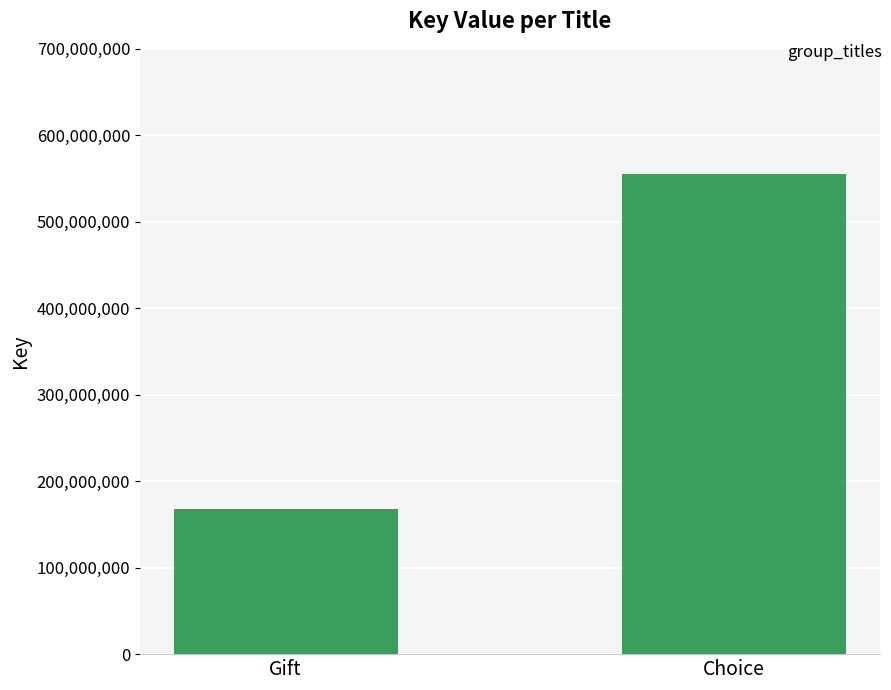

Rank the categories by value from highest to lowest.

Choice, Gift